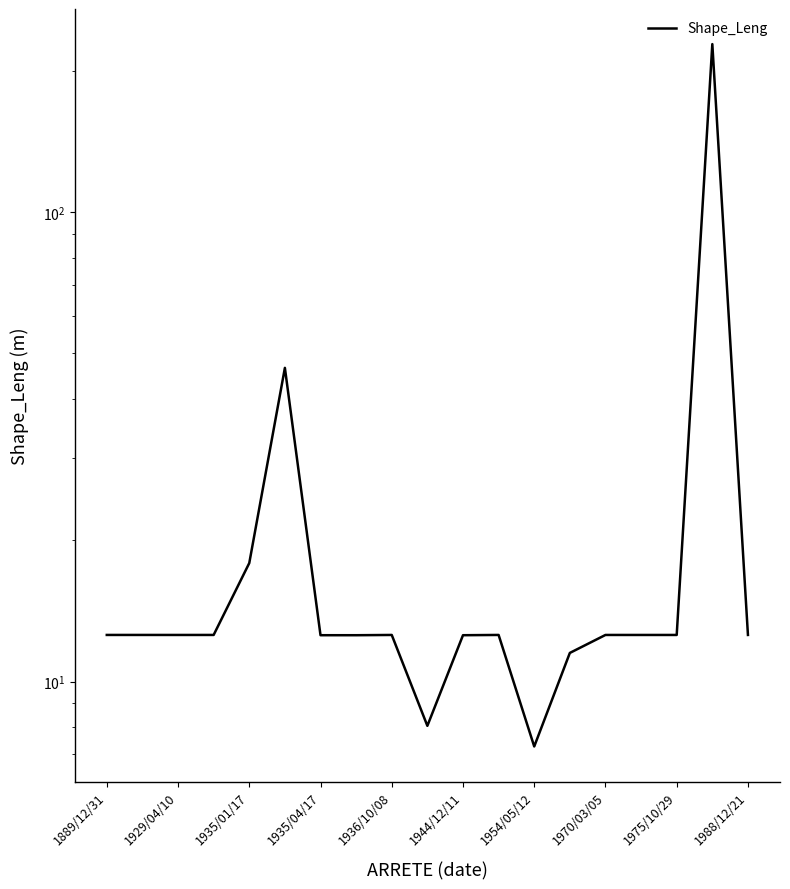

True or false: there are more than 0 points higher than both neighbors.

True